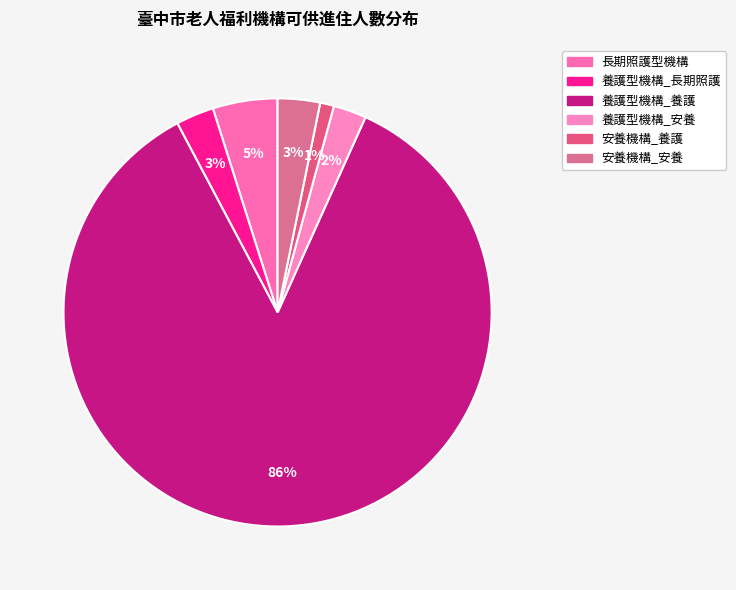

True or false: 長期照護型機構 accounts for 5% of the total.

True